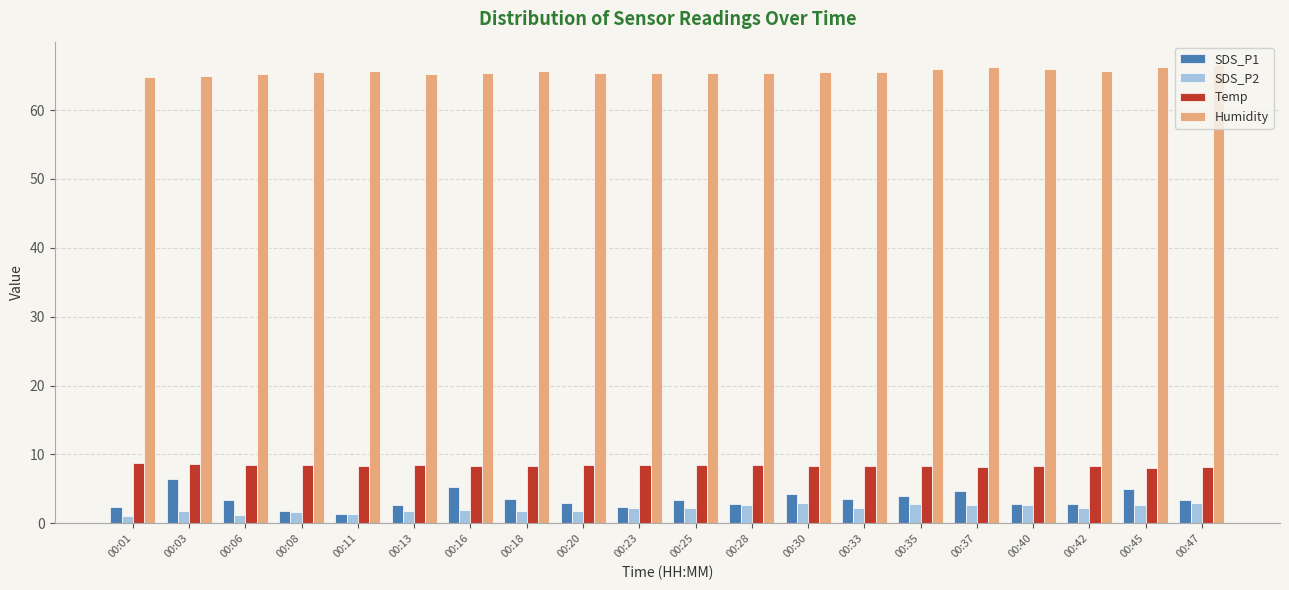

What value does the SDS_P2 series have at 00:18?

1.8